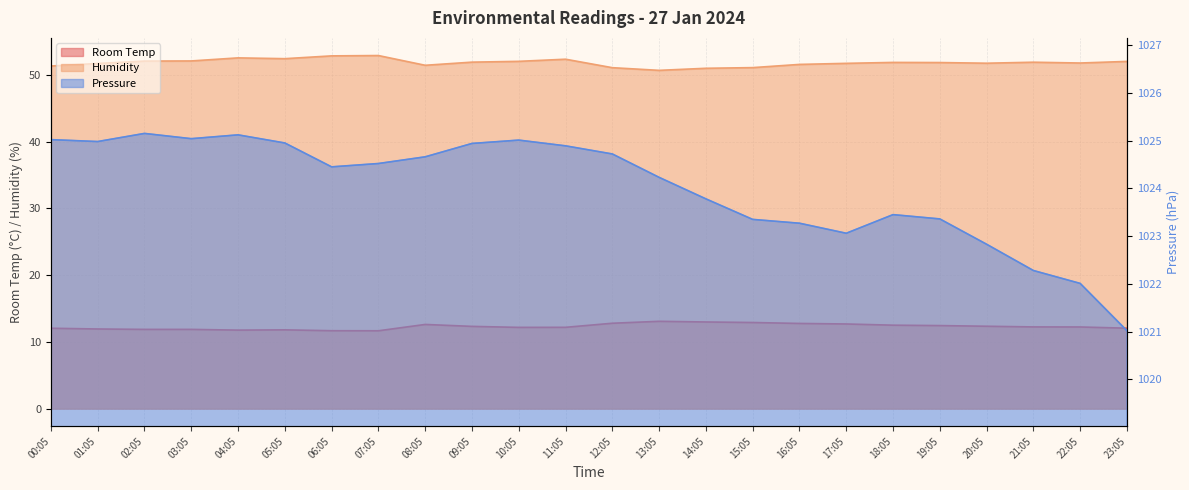

In Room Temp, how many points are lower than both neighbors (excluding endpoints)?

3